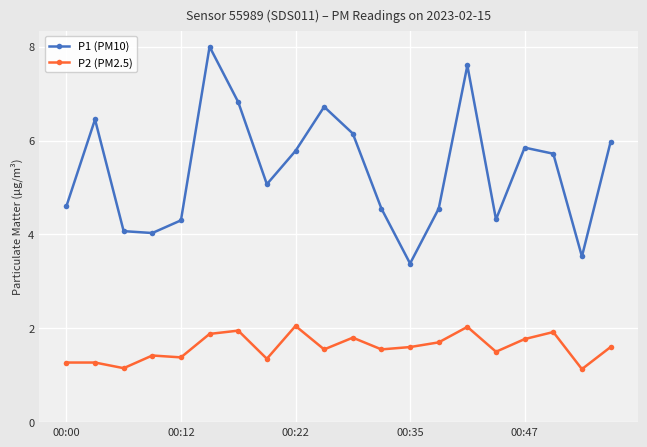

Rank the series by their average value, from highest to lowest.

P1 (PM10), P2 (PM2.5)